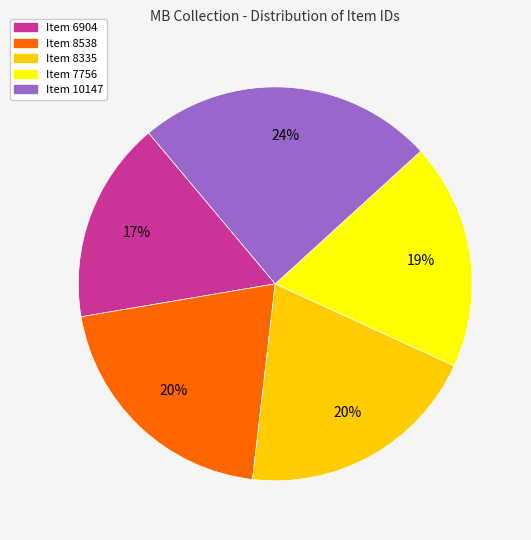

Does Item 10147 represent more than half of the total?

No